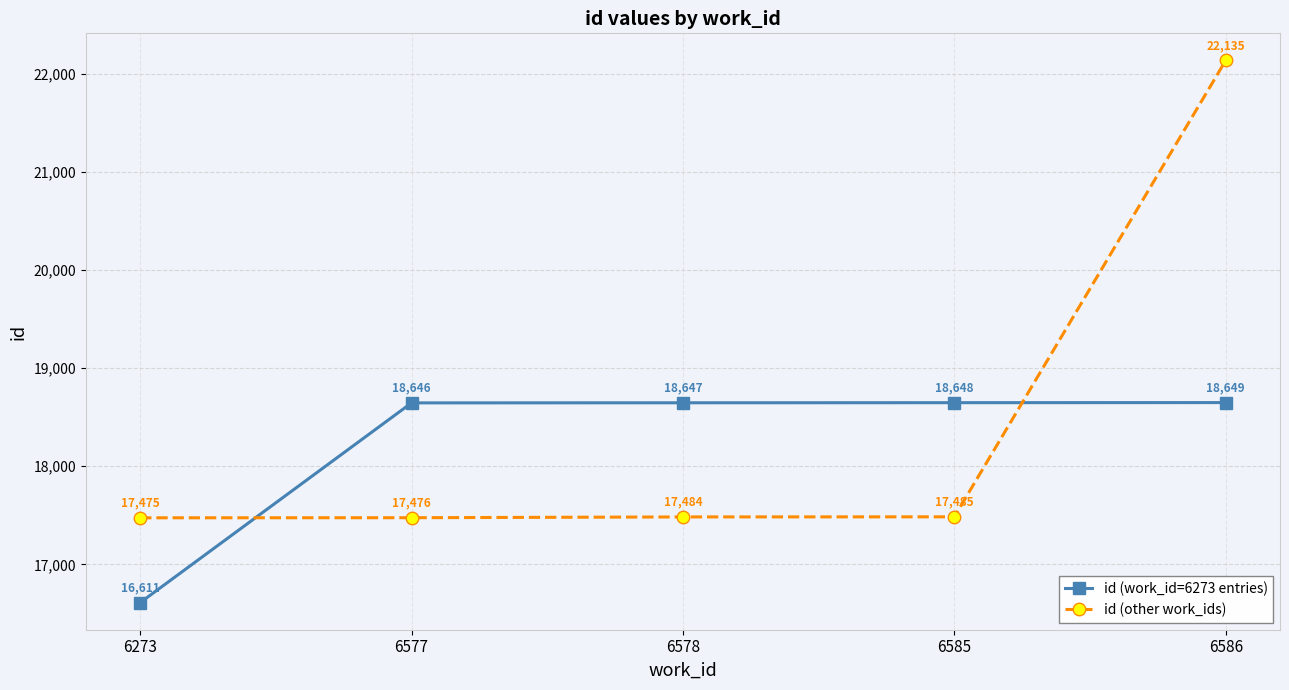

What is the difference between the highest and lowest values at 6577?

1170